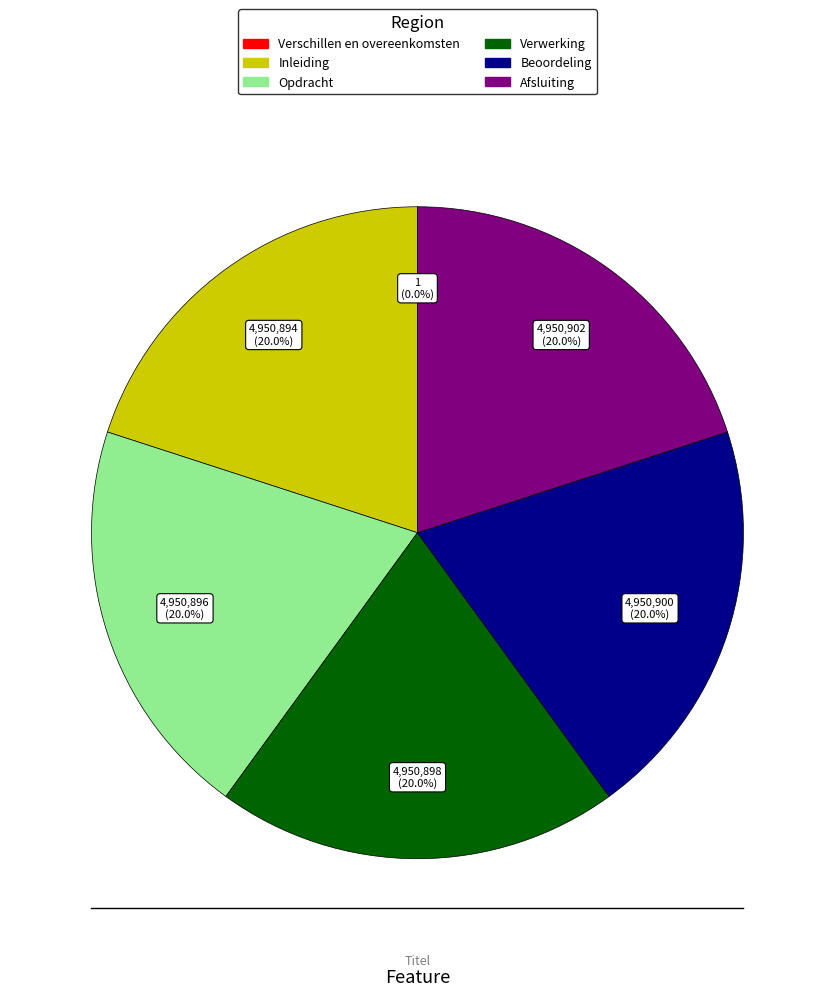

Approximately how many times larger is the value at Afsluiting compared to Opdracht?

1.0